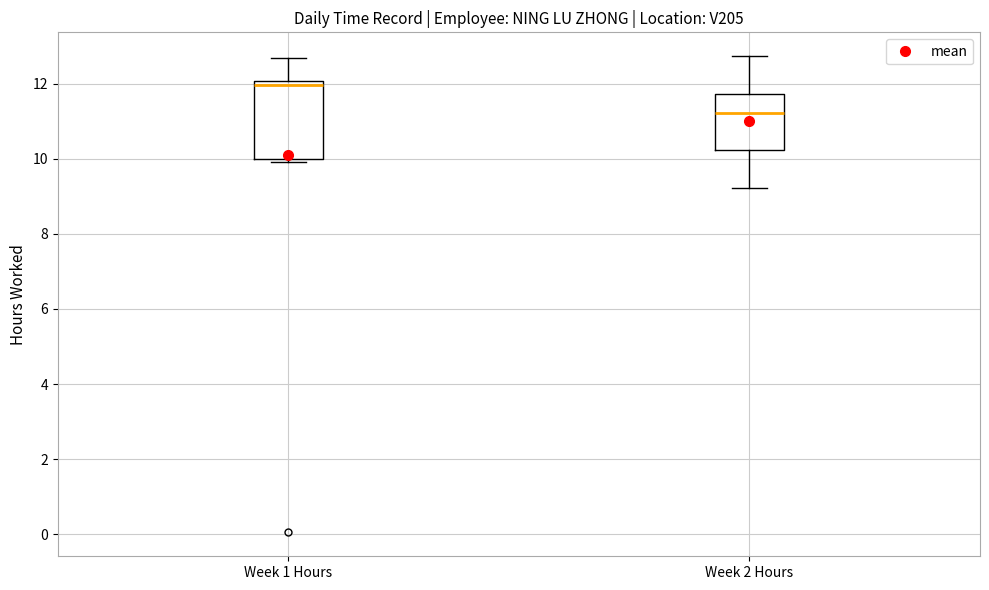

Where is the upper edge of the box for Week 1 Hours on the y-axis? The values are not printed on the chart, so give them approximately, as read against the axis.

12.0